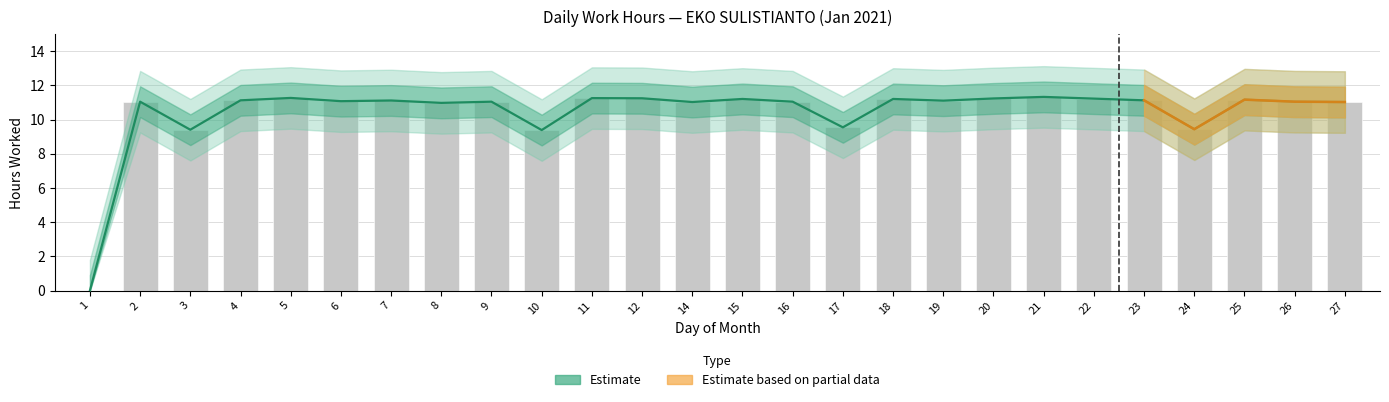

Between 12 and 21, which is larger?

21